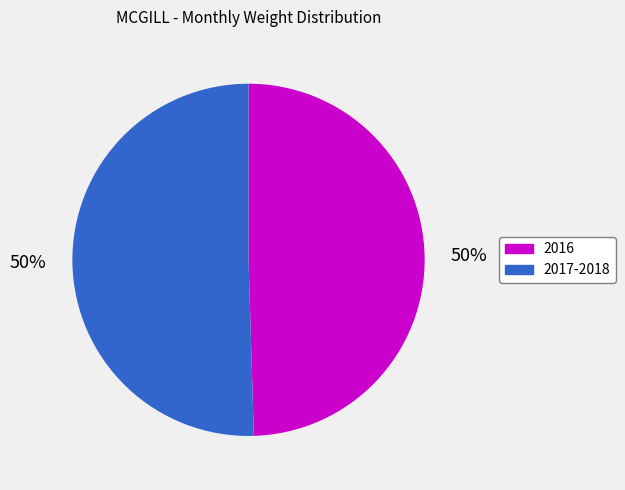

To the nearest percent, what is the average slice percentage?

50%